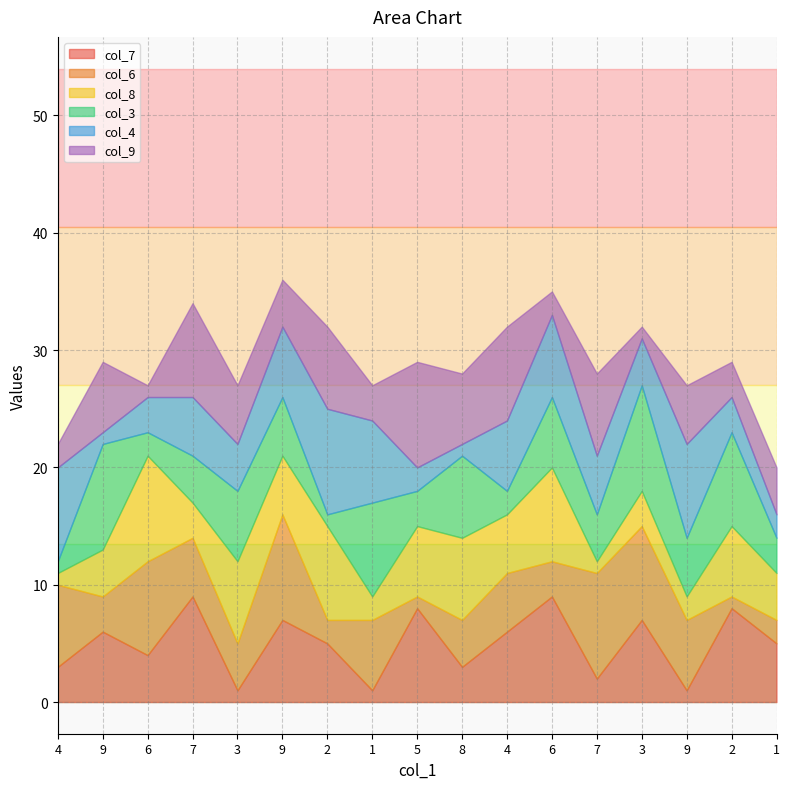

How many data points does each series have?

17